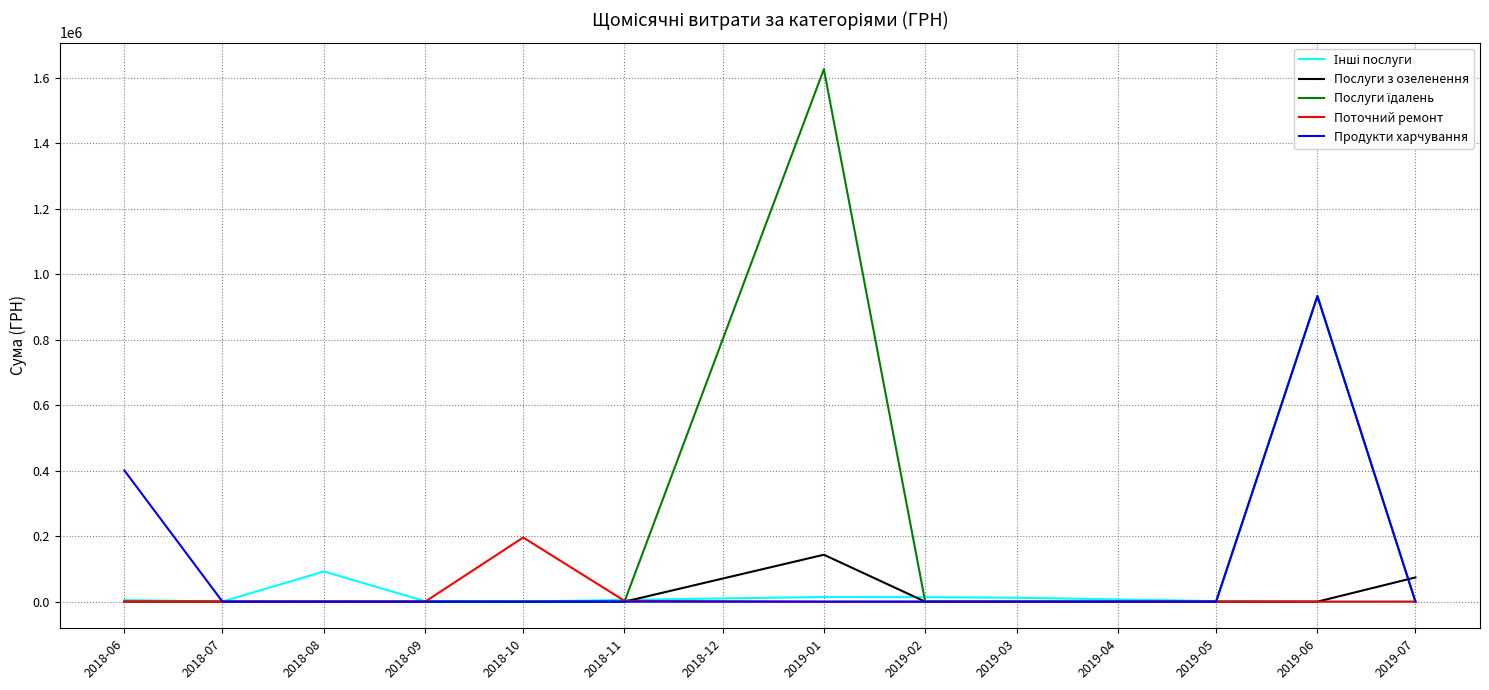

Does the chart display data point markers on the line(s)?

No